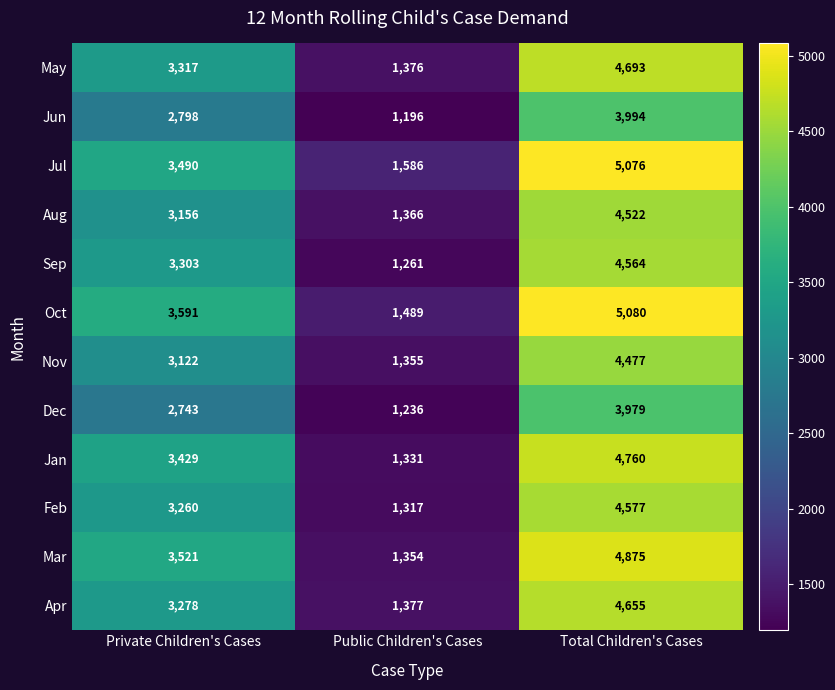

What is the difference between the second highest and minimum values in the Jun series?

1602